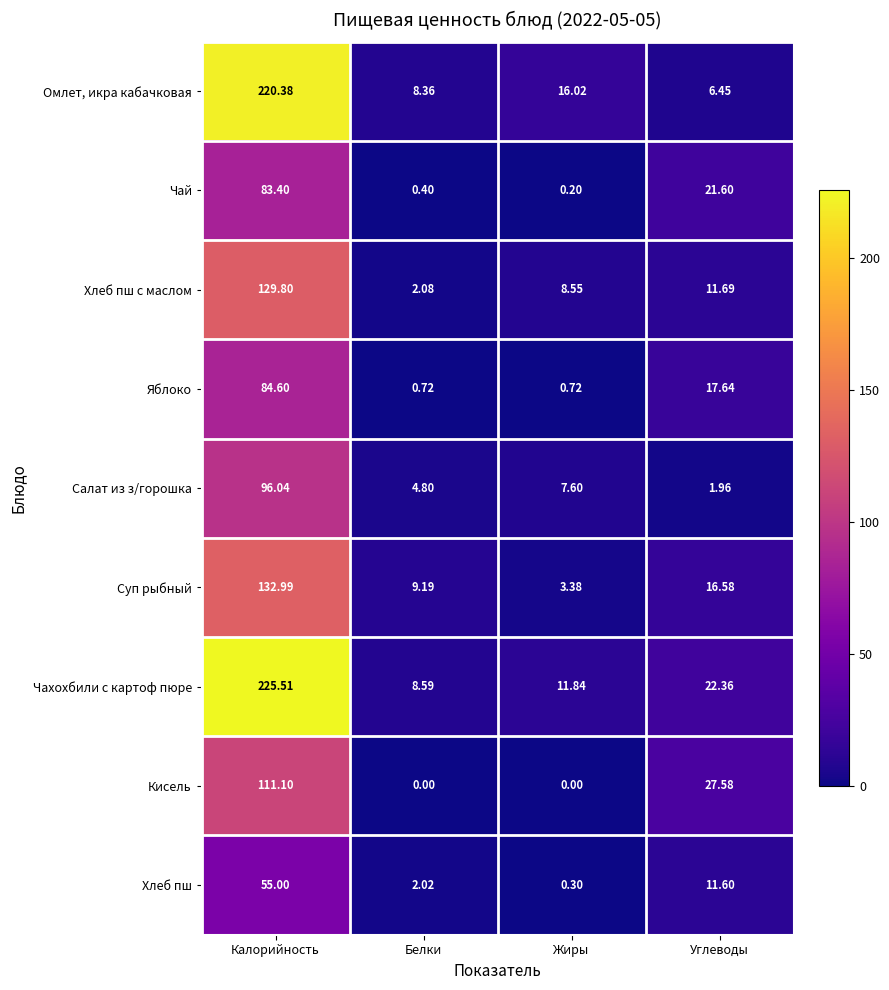

At which category is the sum across all series the highest?

Калорийность